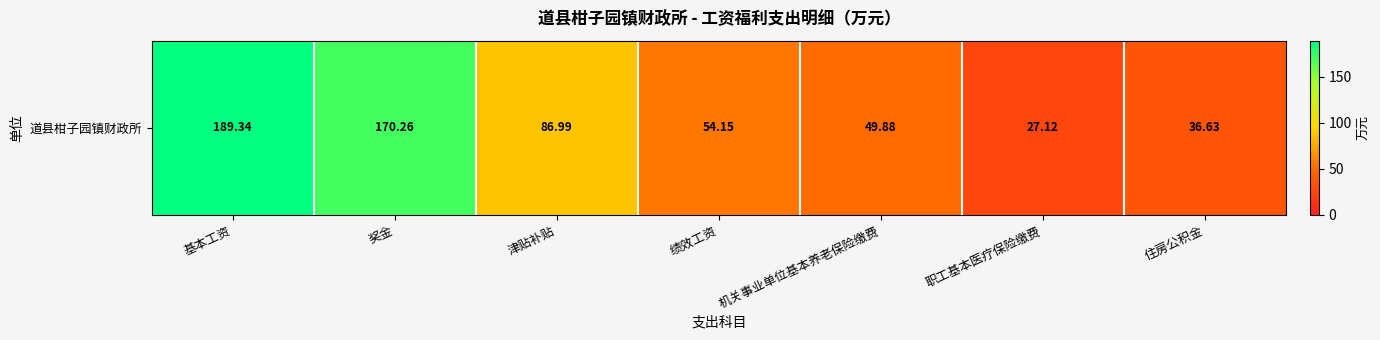

At which label is the value closest to 108?

津贴补贴